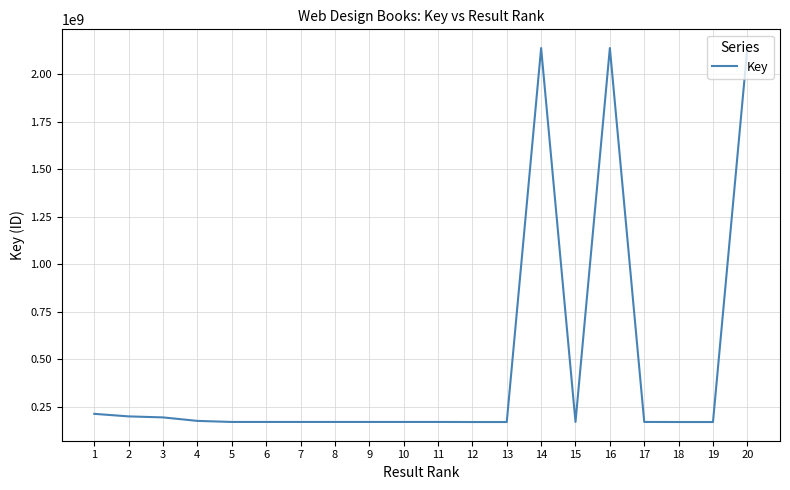

Between 20 and 10, which is larger?

20